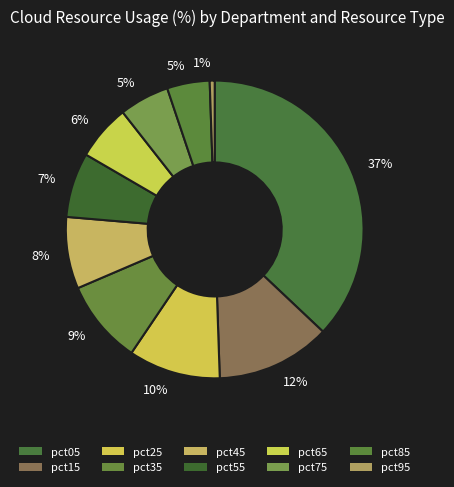

How many slices are in this pie chart?

10